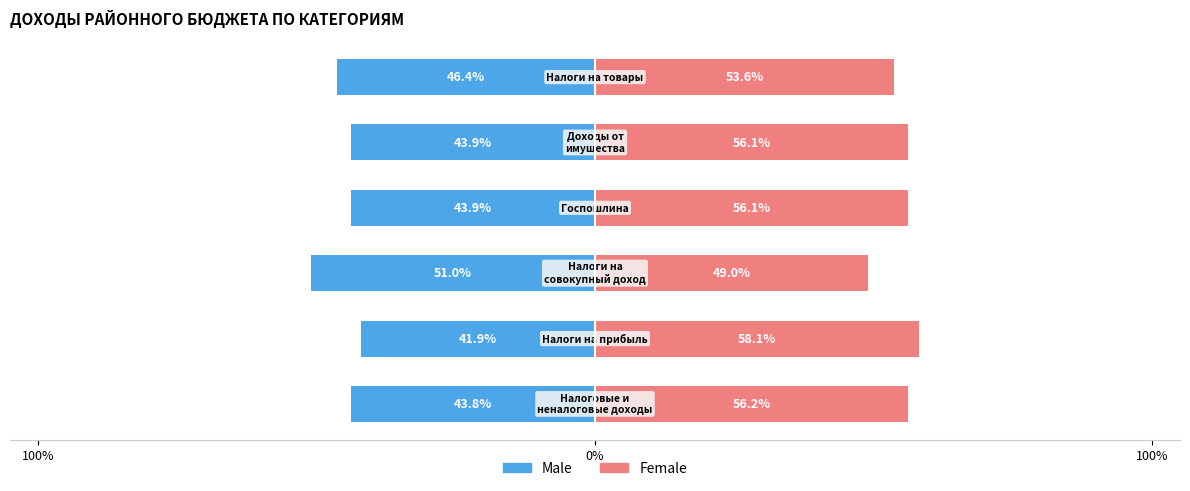

Is it true that Male equals -51.0 at 100%?

True